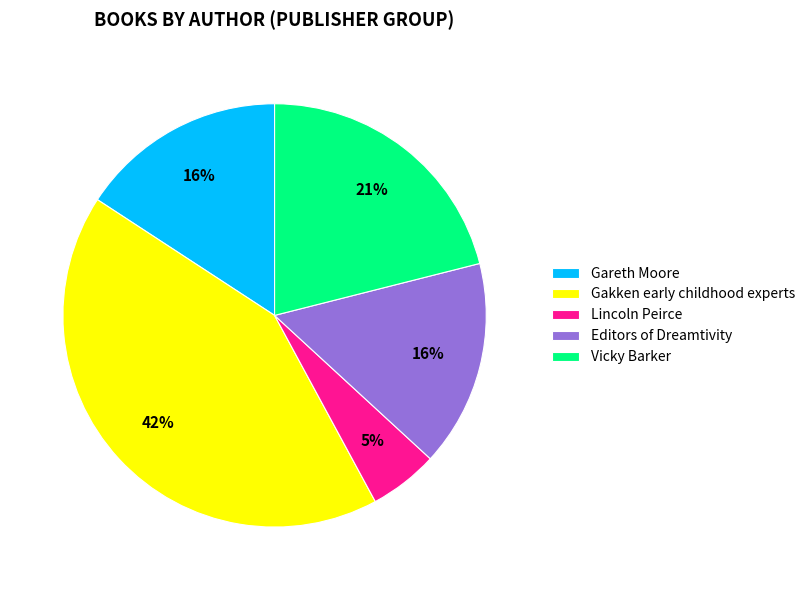

Does Vicky Barker account for over 50% of the chart?

No